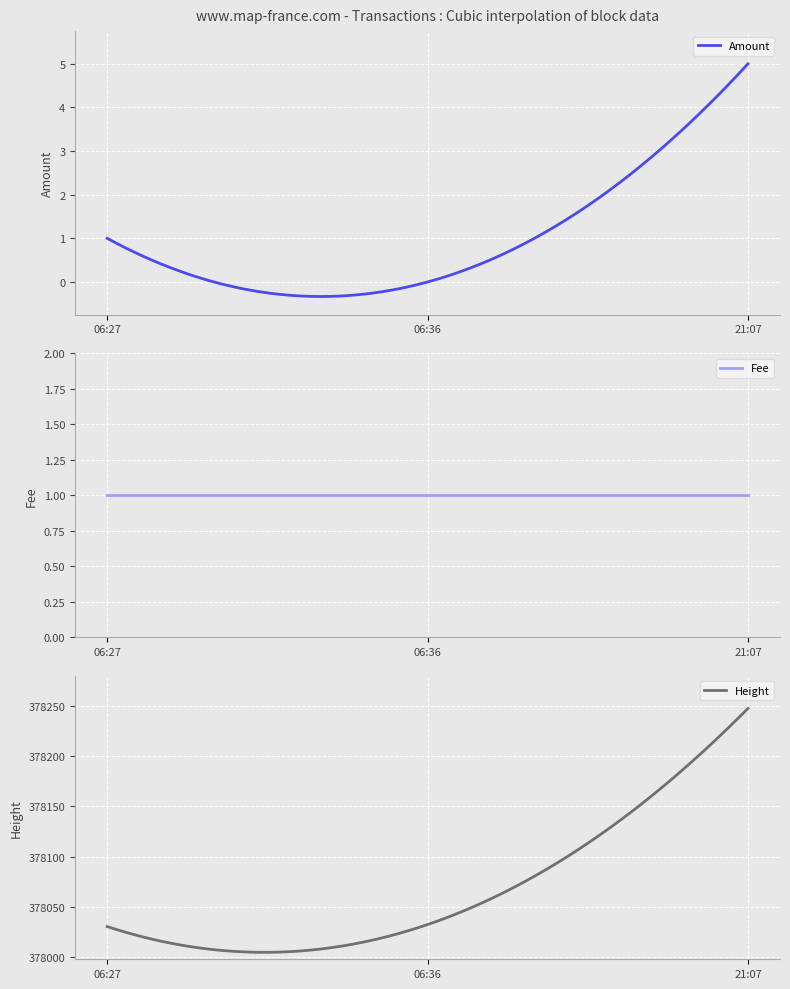

The Fee series shows 1 at 2017-07-04 06:27:57. True or false?

False